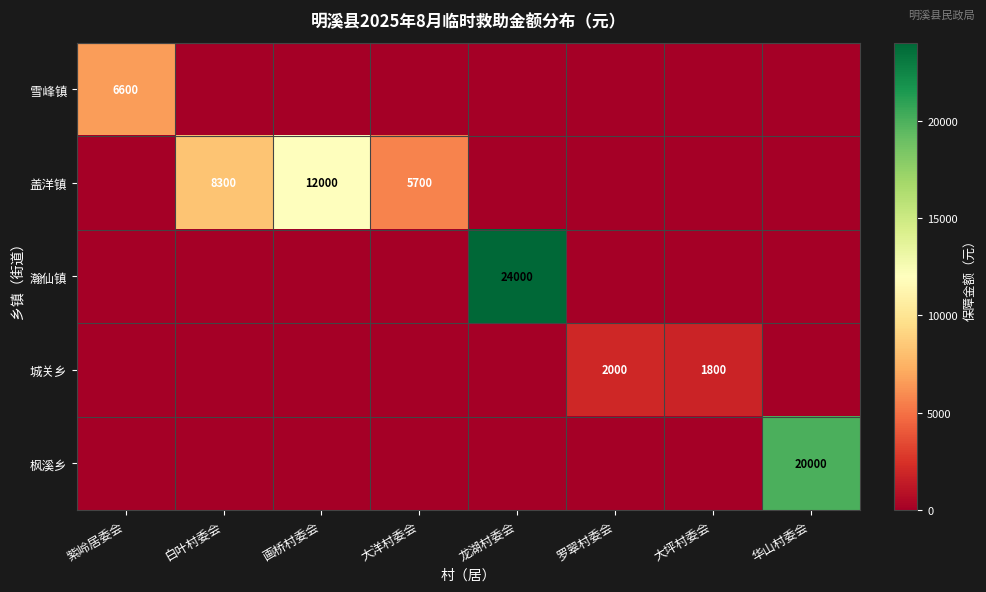

True or false: 雪峰镇 has a value of 10805 at 紫岭居委会.

False